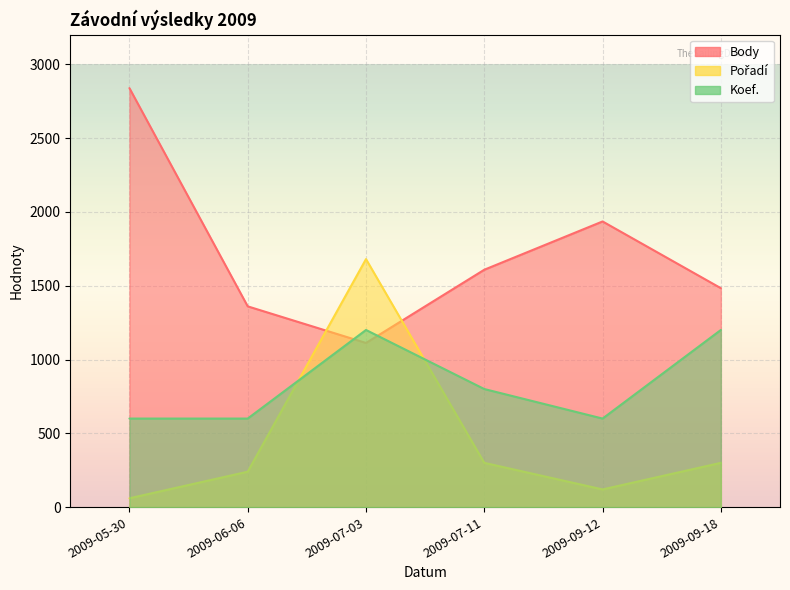

What is the greatest value displayed?

2838